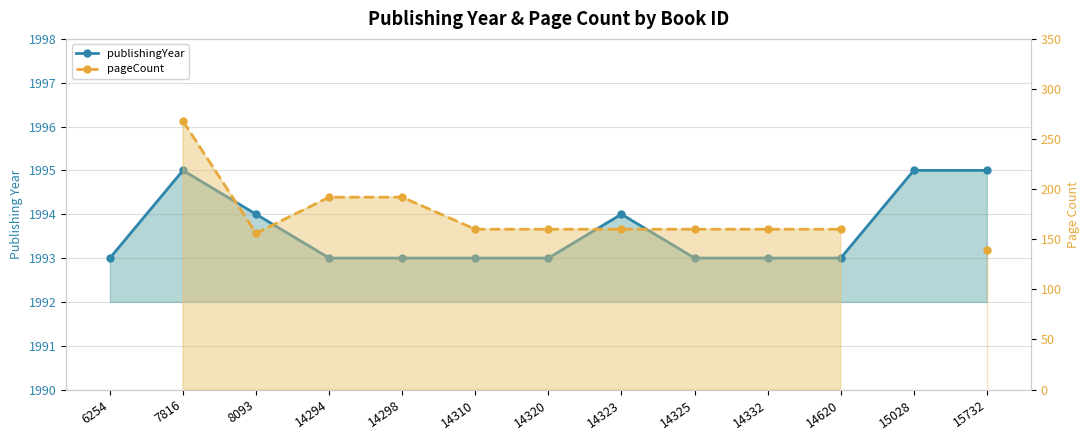

Is it true that pageCount equals 139.0 at 15732?

True